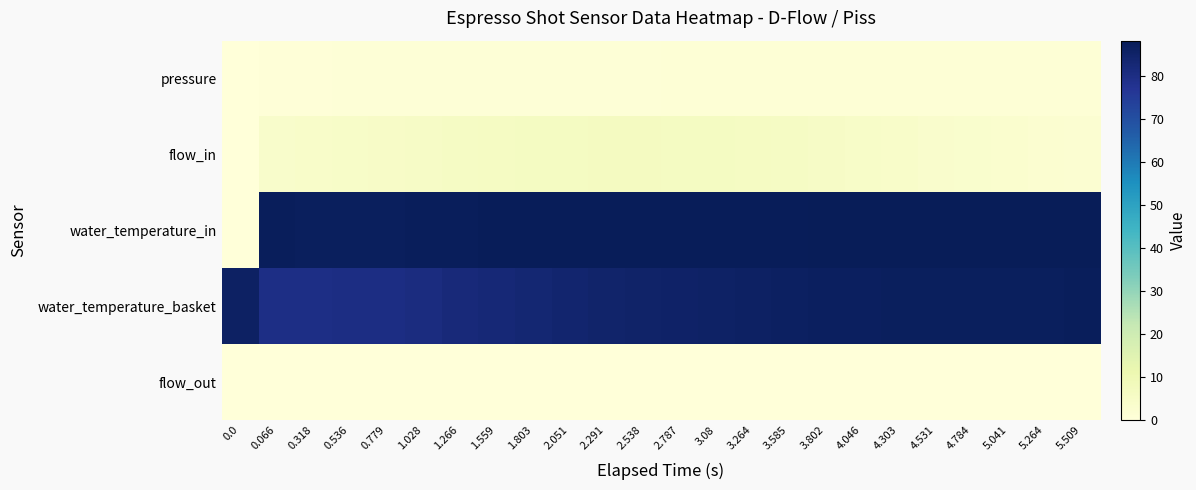

Rank the series at 1.803 from highest to lowest value.

water_temperature_in, water_temperature_basket, flow_in, pressure, flow_out